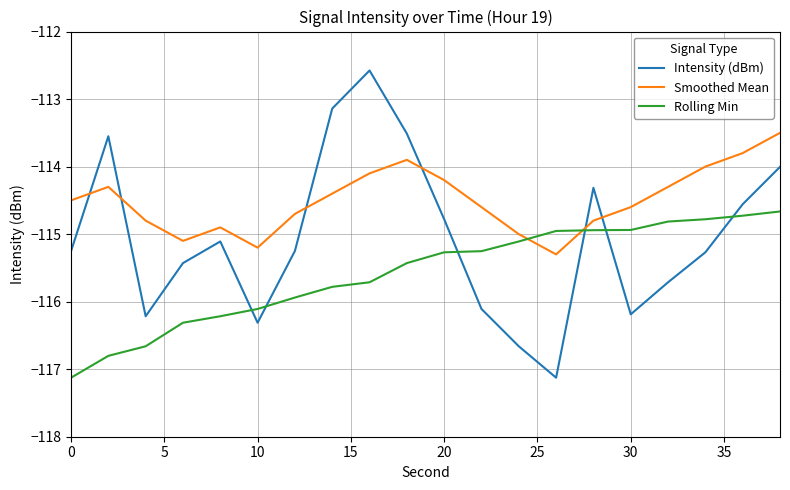

After their last crossing, which series has the higher values: Intensity (dBm) or Rolling Min?

Intensity (dBm)